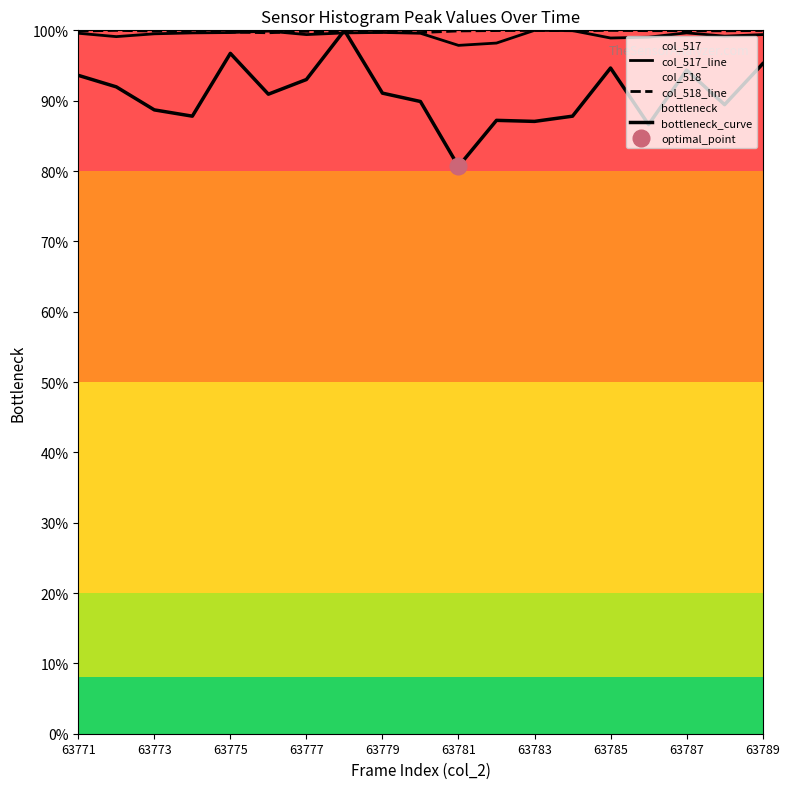

How many categories are shown in the chart?

19